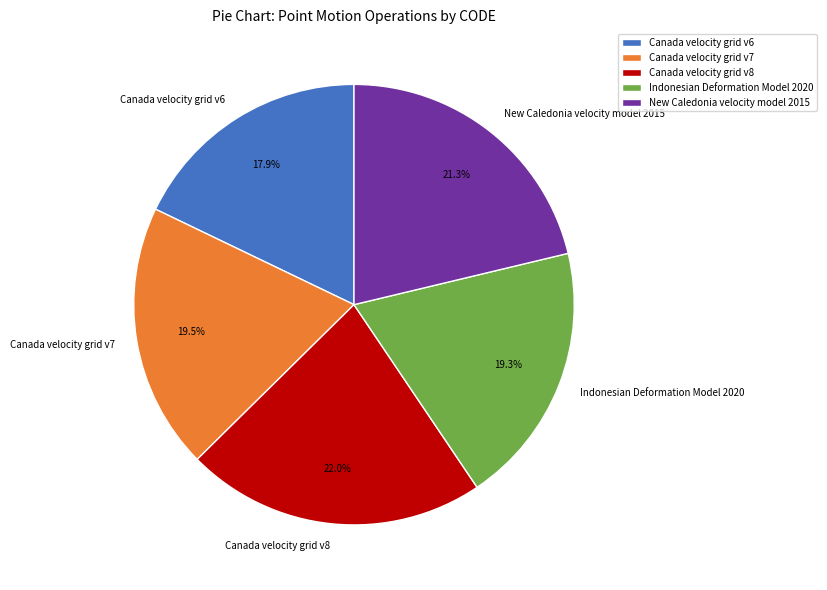

How much of the chart is everything except Indonesian Deformation Model 2020?

80.7%